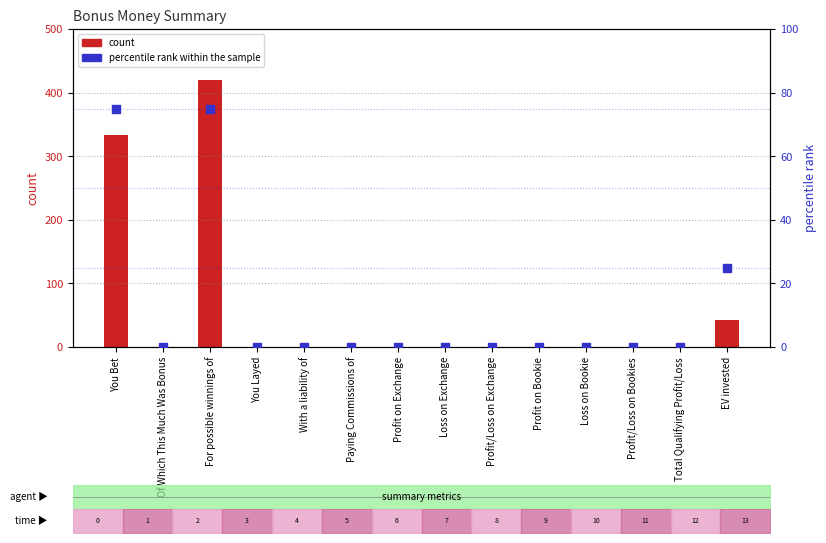

At how many categories does at least one series exceed 300?

2